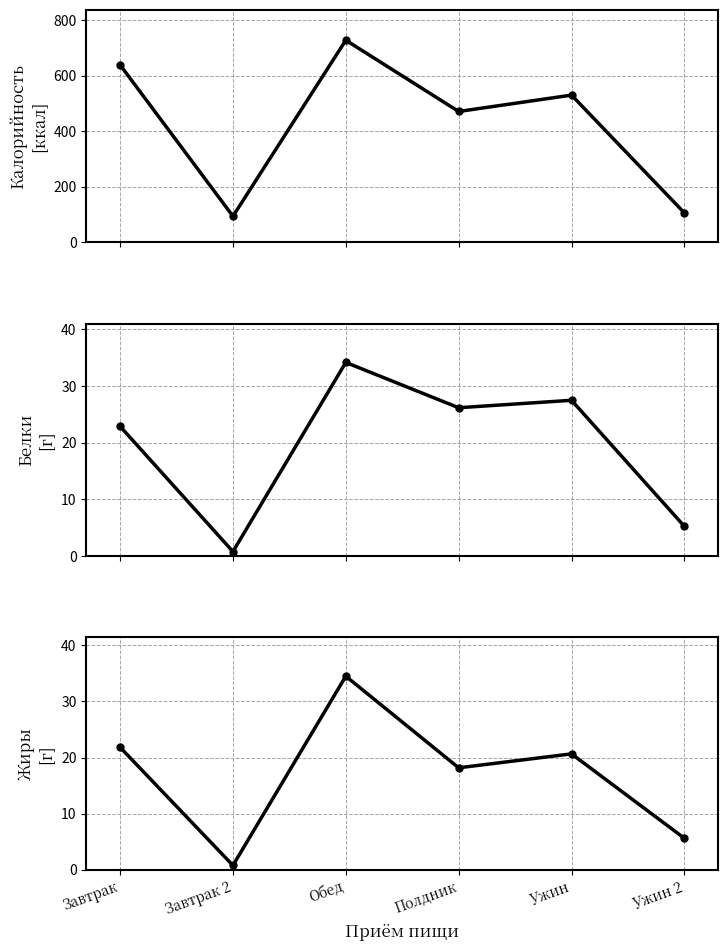

What is the difference between the maximum and minimum values in the Калорийность series?

633.3